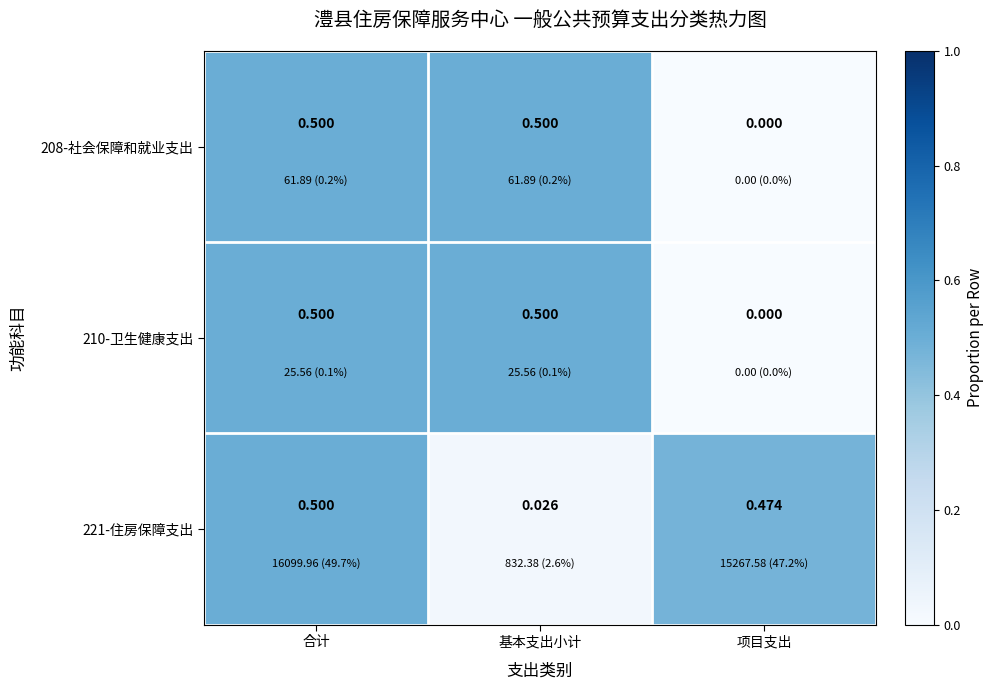

Rank the categories by 221-住房保障支出 value from lowest to highest.

基本支出小计, 项目支出, 合计